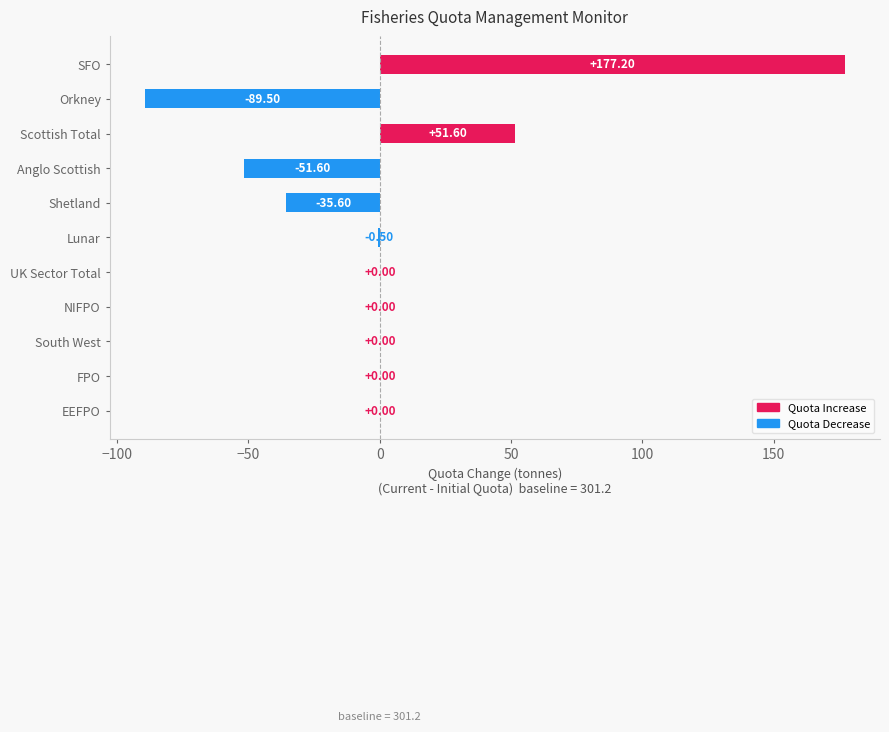

What is the sum of the values at Anglo Scottish and UK Sector Total?

-51.6